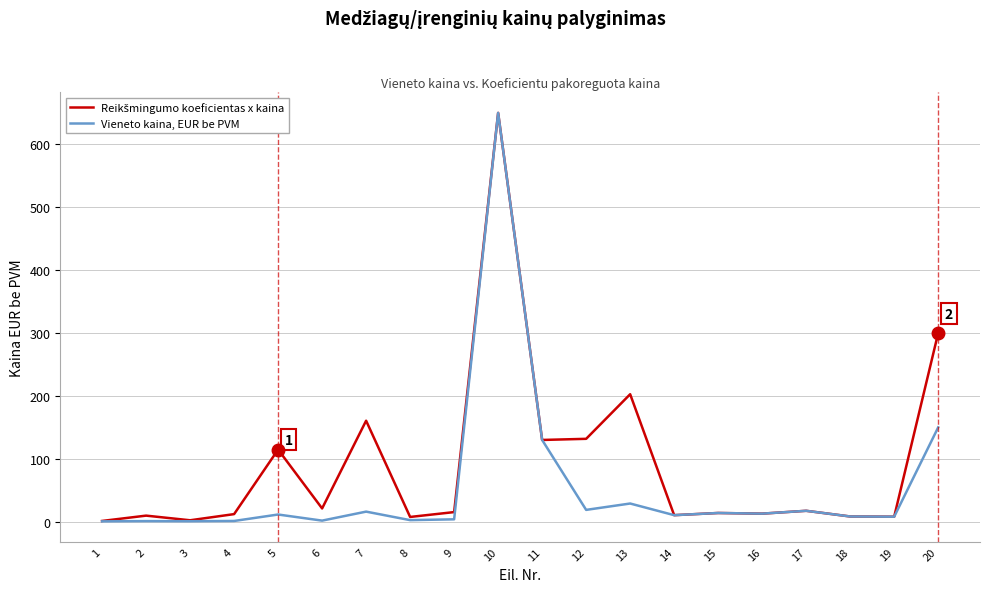

The Vieneto kaina, EUR be PVM series shows 74.8 at 20. True or false?

False